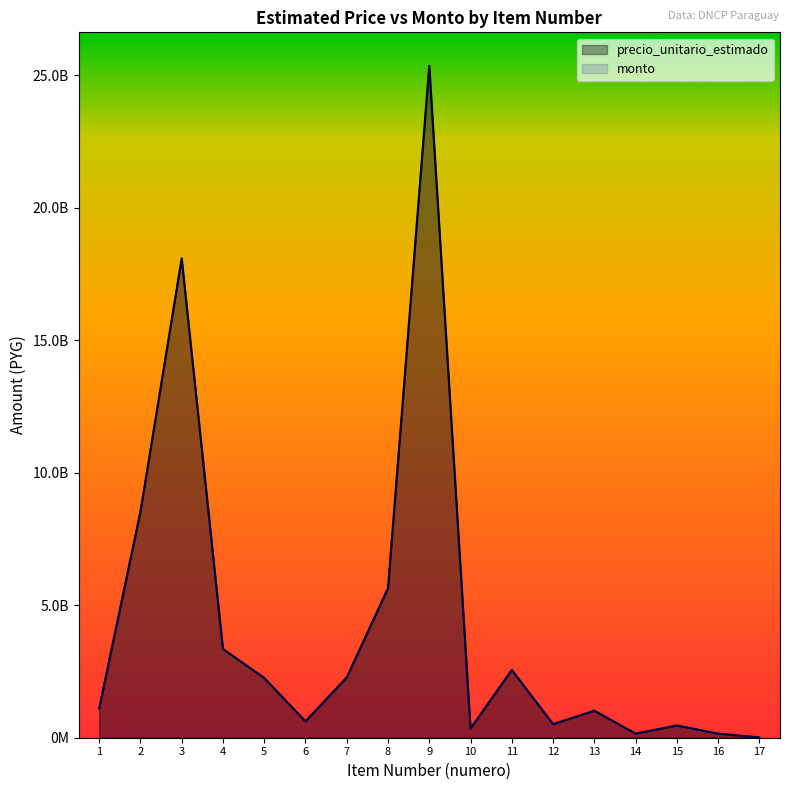

What is the difference between the second highest and minimum values in the precio_unitario_estimado series?

18078781761